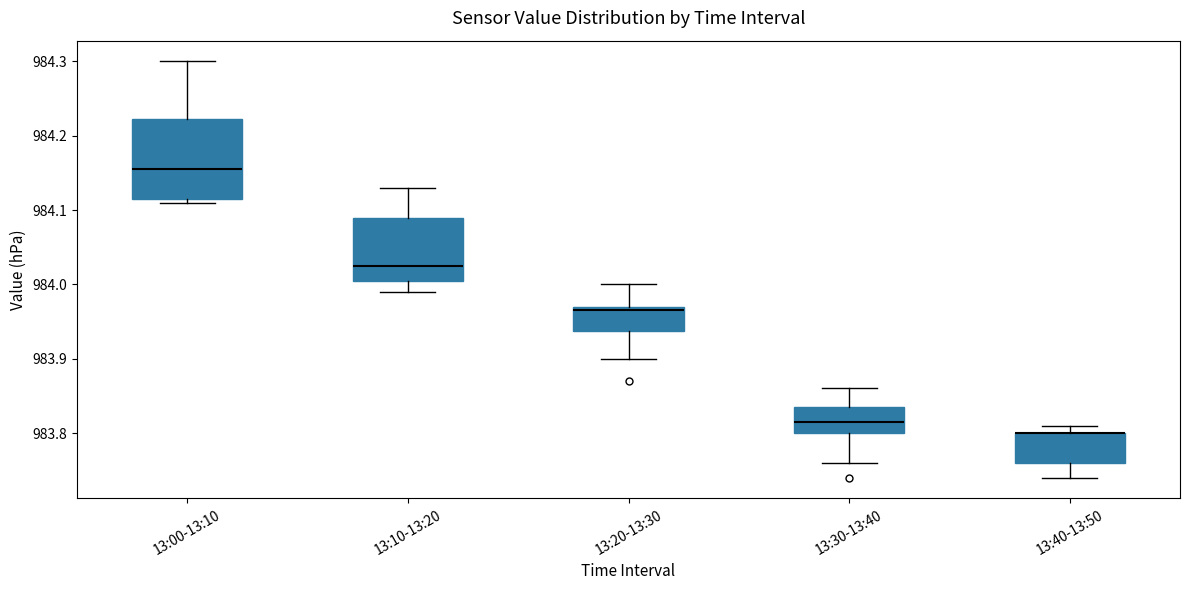

Reading left to right, read every box against the y-axis: the position of its median line, the range the box covers, and the ends of its whiskers. The values are not printed on the chart, so give them approximately, as read against the axis.

13:00-13:10: median 984.16, box 984.12 to 984.22, whiskers 984.11 to 984.30
13:10-13:20: median 984.03, box 984.01 to 984.09, whiskers 983.99 to 984.13
13:20-13:30: median 983.97 (just below the box's upper edge), box 983.94 to 983.97, whiskers 983.90 to 984.00
13:30-13:40: median 983.82, box 983.80 to 983.84, whiskers 983.76 to 983.86
13:40-13:50: median 983.80 (drawn on the box's upper edge), box 983.76 to 983.80, whiskers 983.74 to 983.81